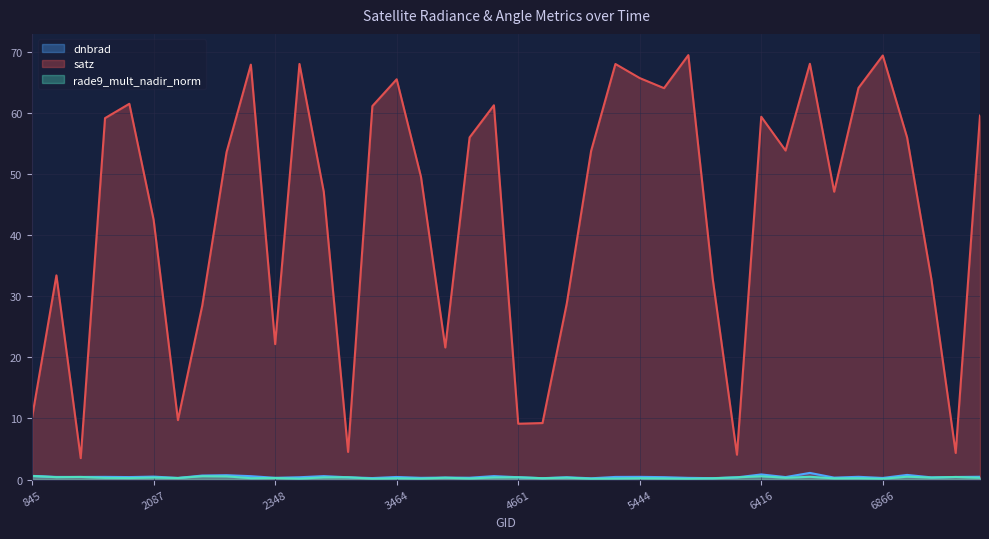

Count the dnbrad values in the range 0 to 1.

39